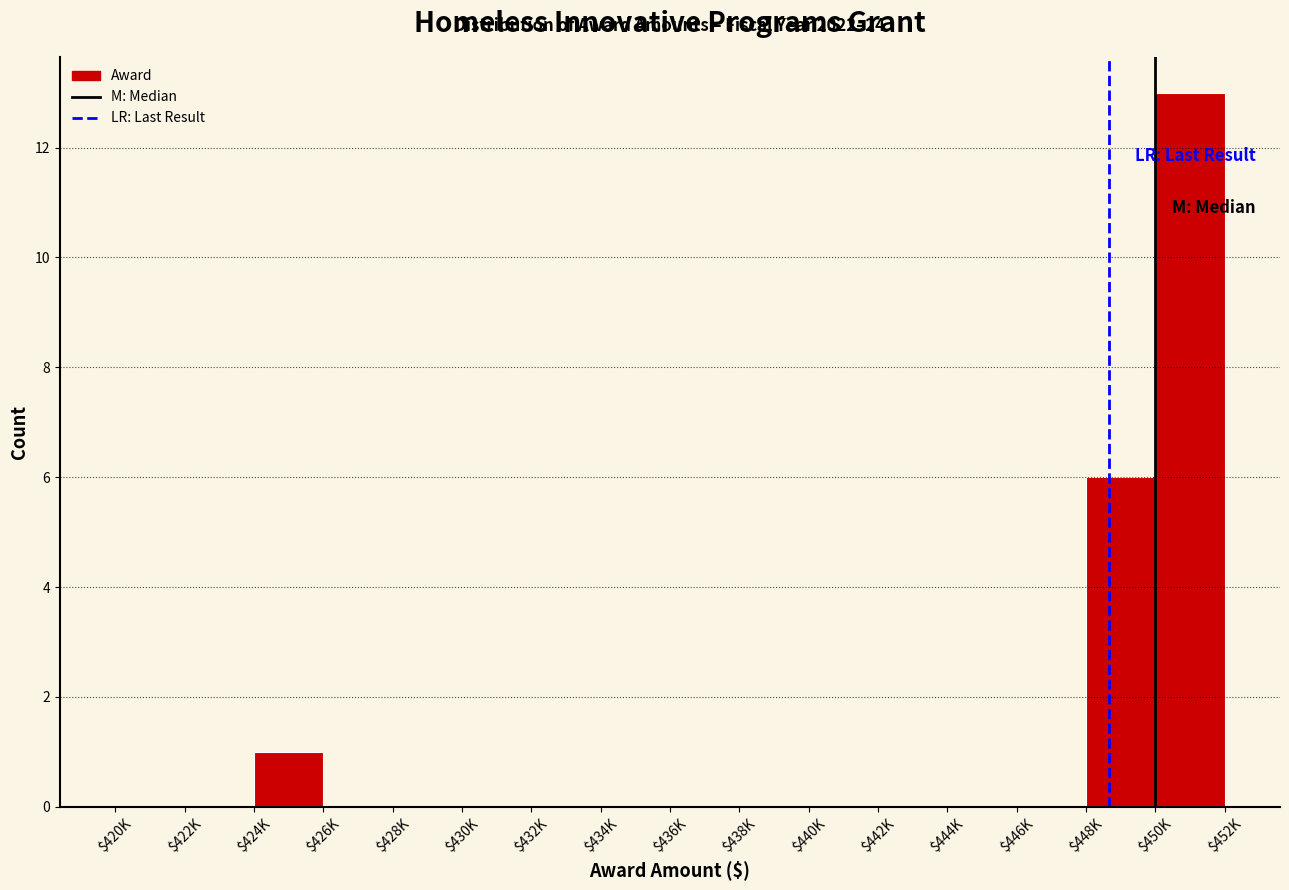

The value at $434K is 0. True or false?

True